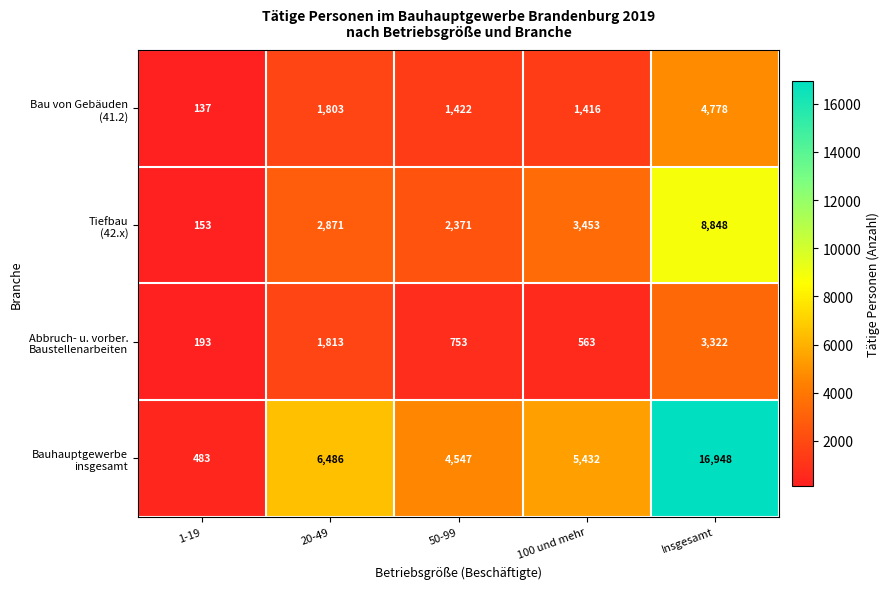

At how many categories does at least one series exceed 4971?

3